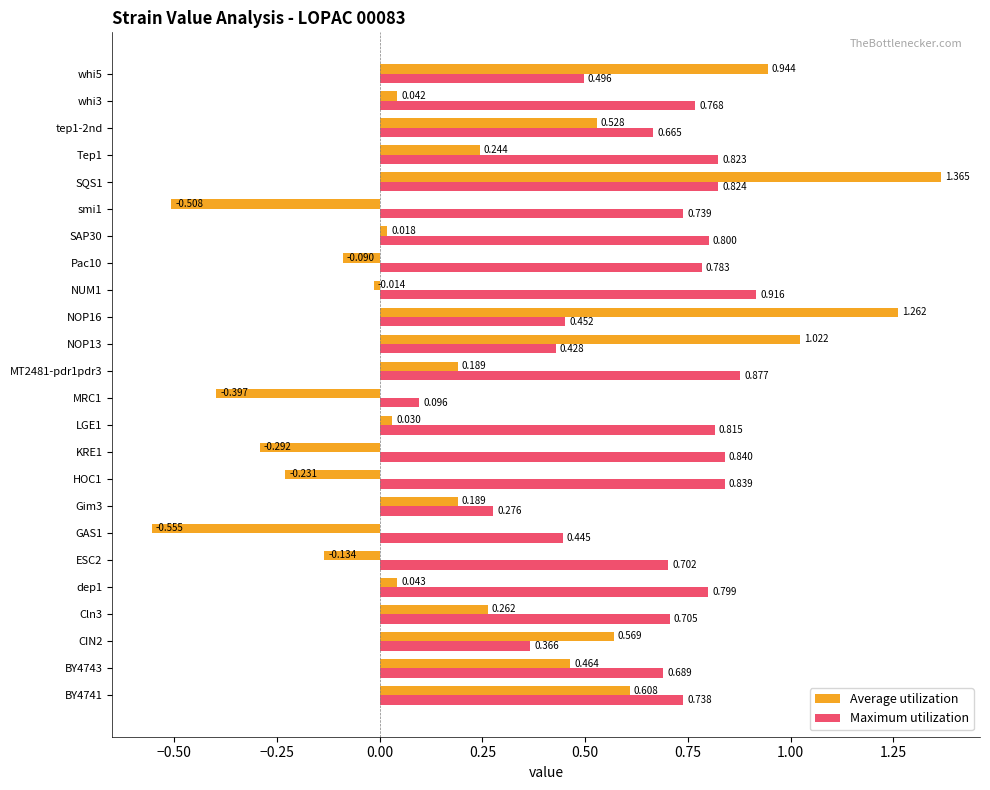

Rank the series by their maximum value, from lowest to highest.

Maximum utilization, Average utilization